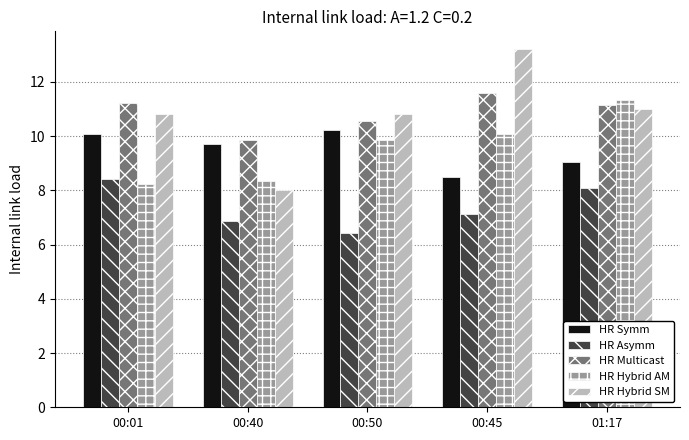

Which series has the widest spread of values?

HR Hybrid SM